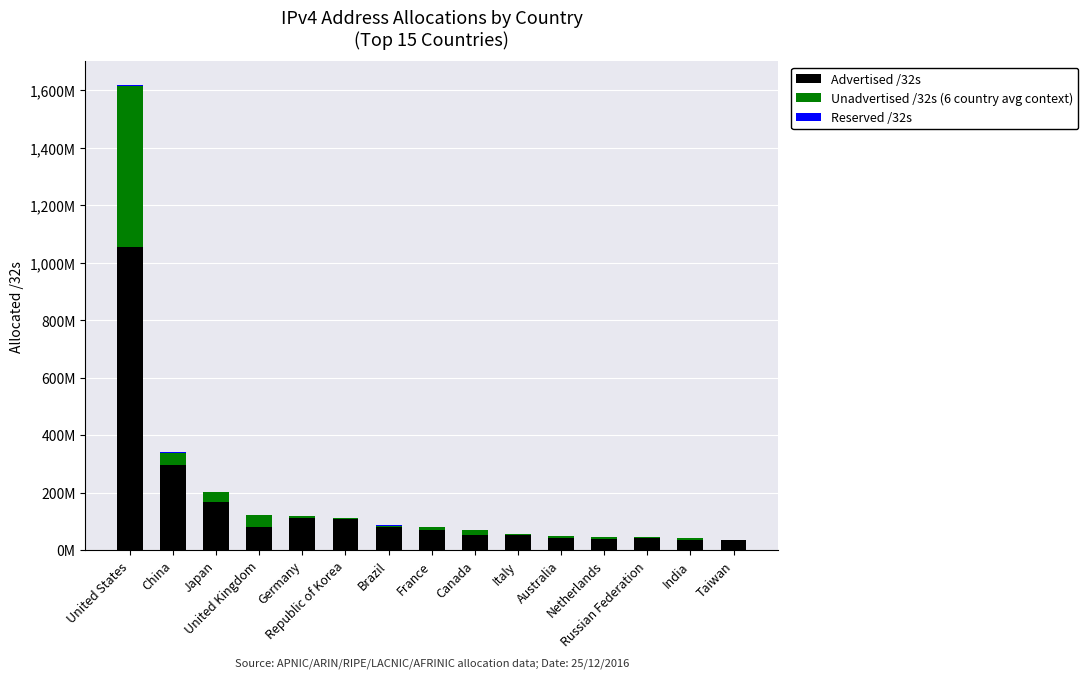

Are the bars horizontal?

No